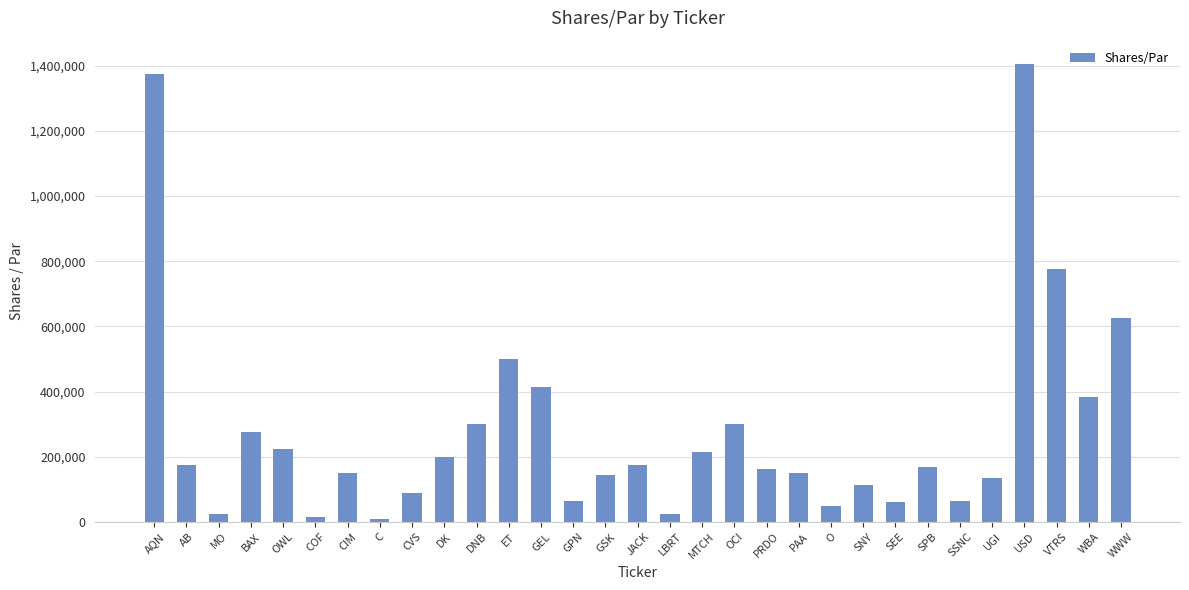

What is the value of the 30th bar from the left?

384320